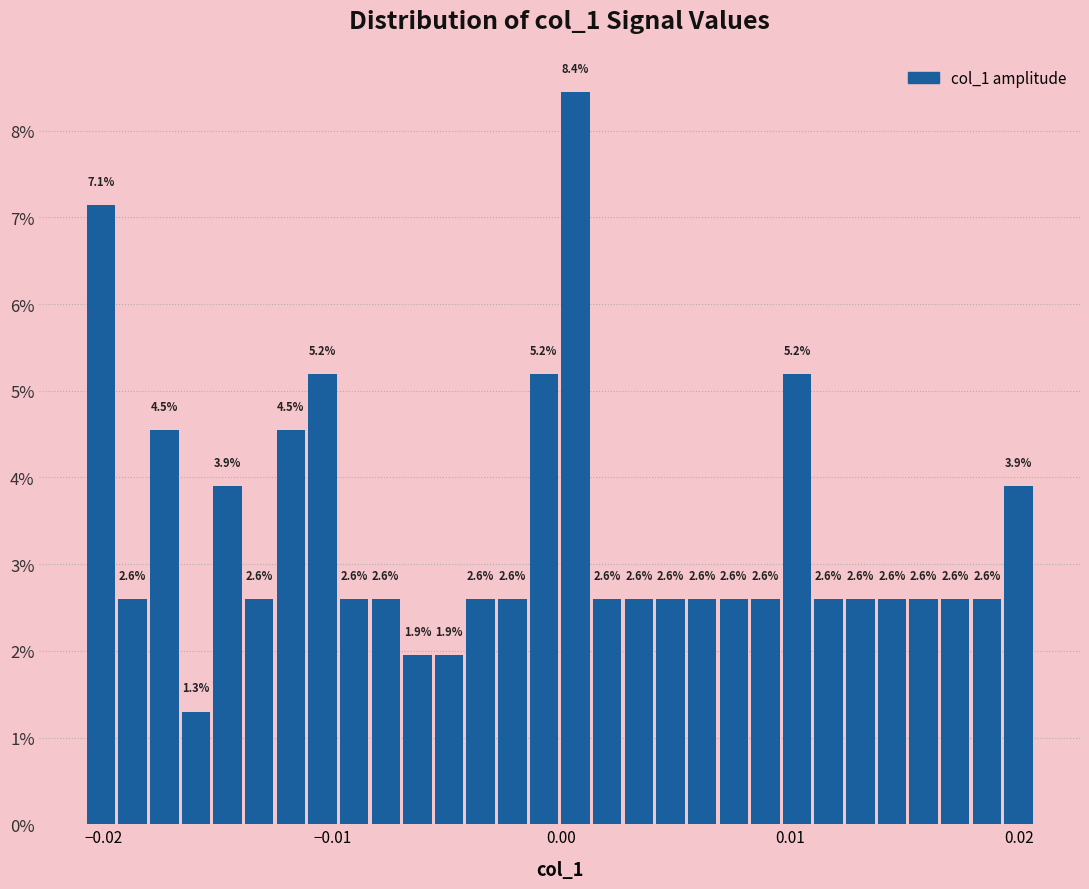

Around what value on the x-axis is the tallest bar? Give the approximate position of its centre, as read against the axis.

0.001